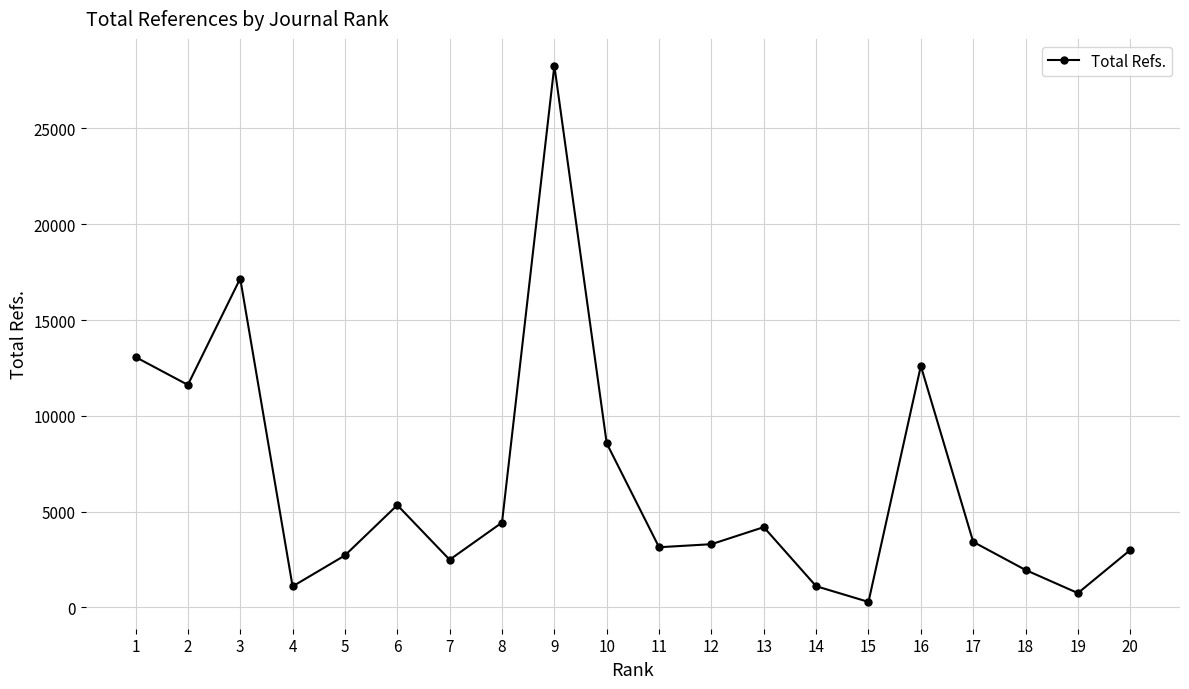

True or false: the data shows 2716 at 5.

True